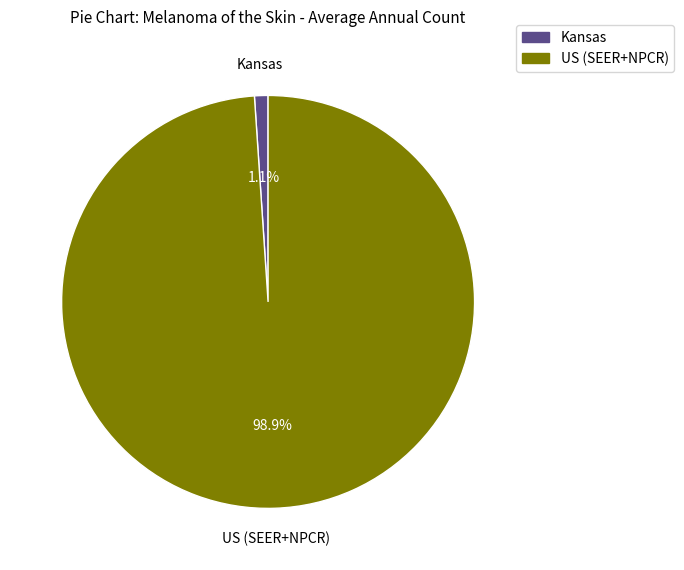

What percentage is NOT represented by US (SEER+NPCR)?

1.1%